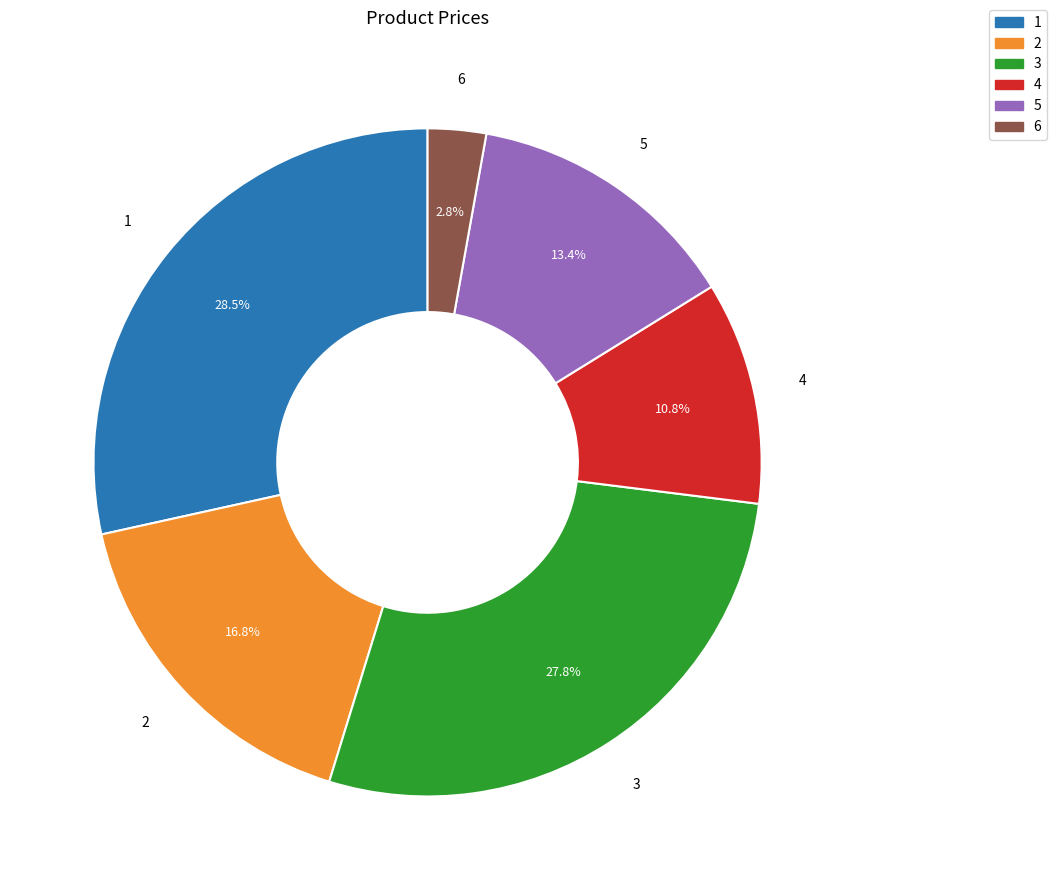

What percentage is NOT represented by 5?

86.6%